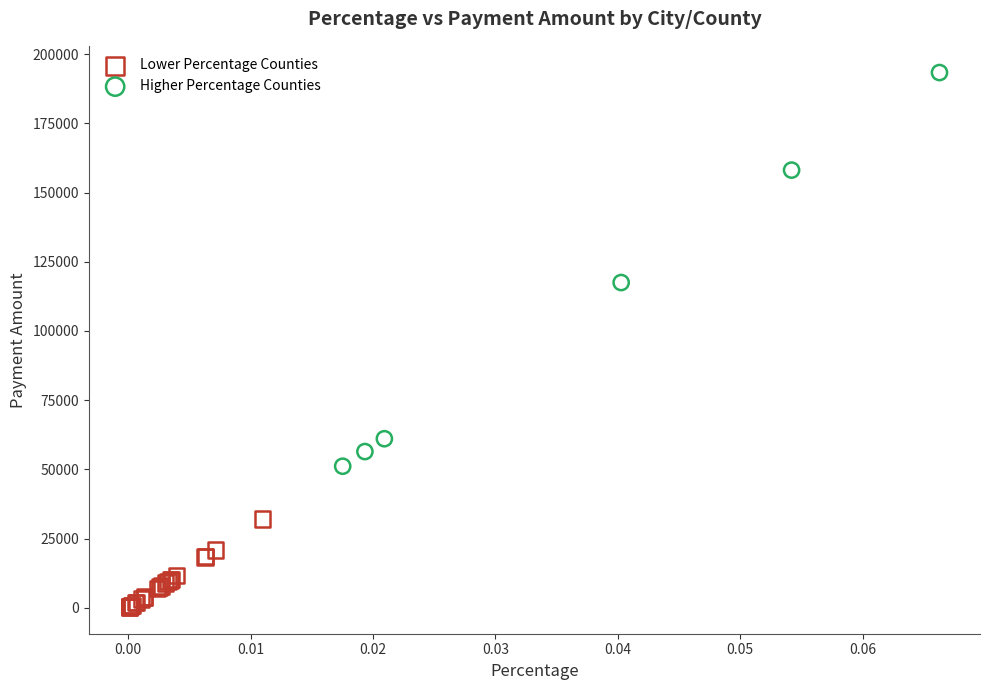

Which series contains the lowest Y value?

Lower Percentage Counties